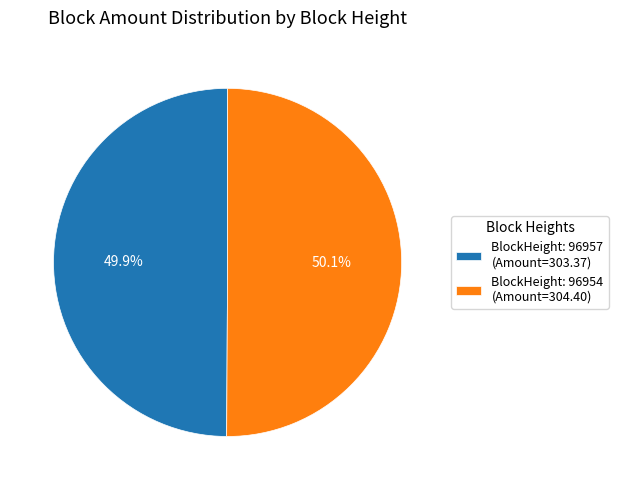

What portion of the pie excludes BlockHeight: 96957 (Amount=303.37)?

50.1%